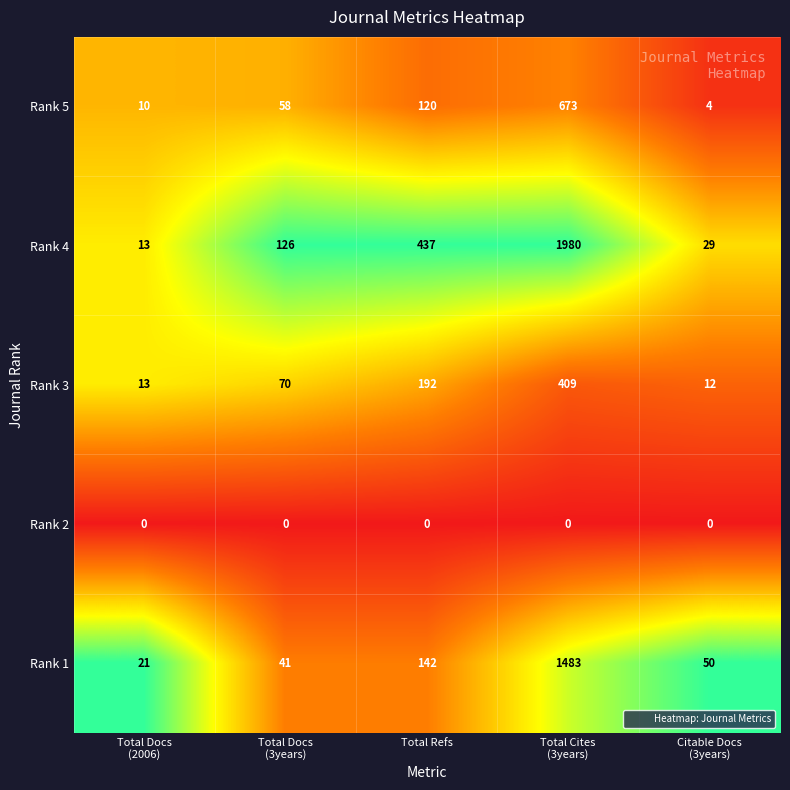

What is the difference between the second highest and second lowest values in the Rank 4 series?

408